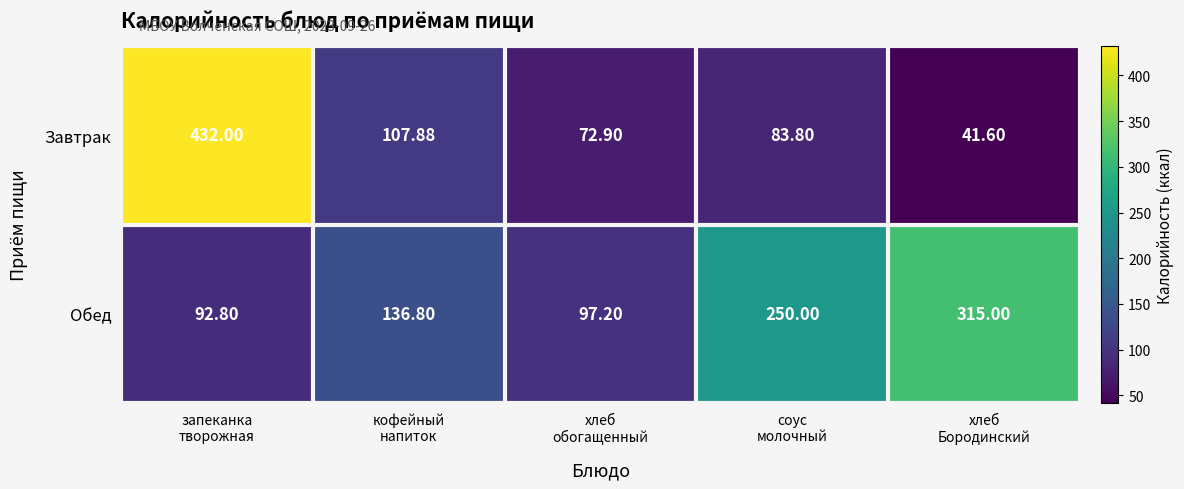

Which series has the largest total across all categories?

Обед